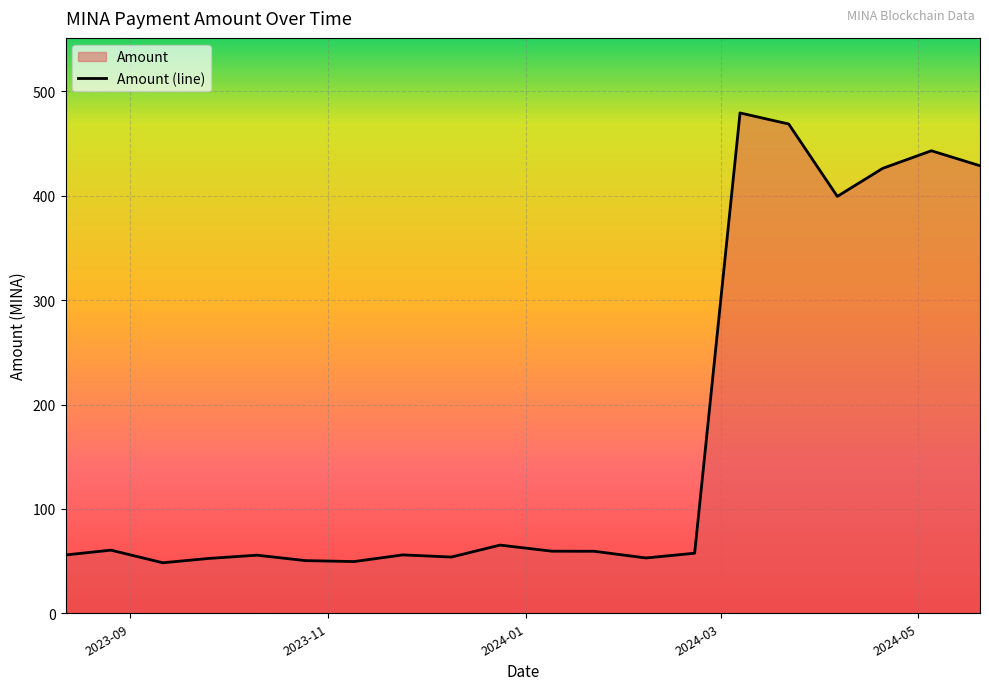

What is the smallest value displayed?

48.4